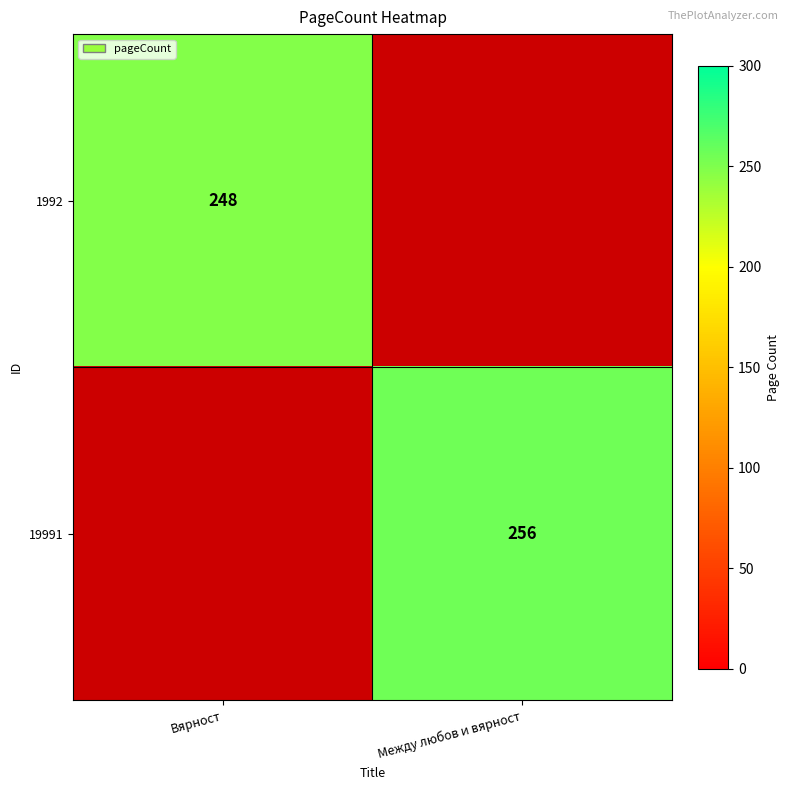

Is it true that 19991 equals 348 at Между любов и вярност?

False